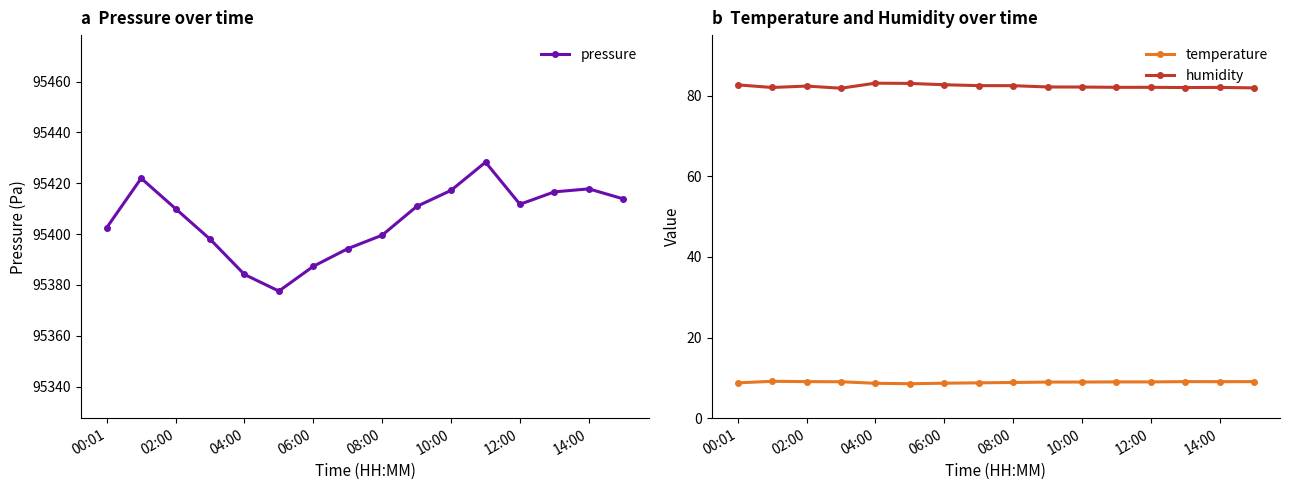

What is the average value of the pressure series?

95405.7